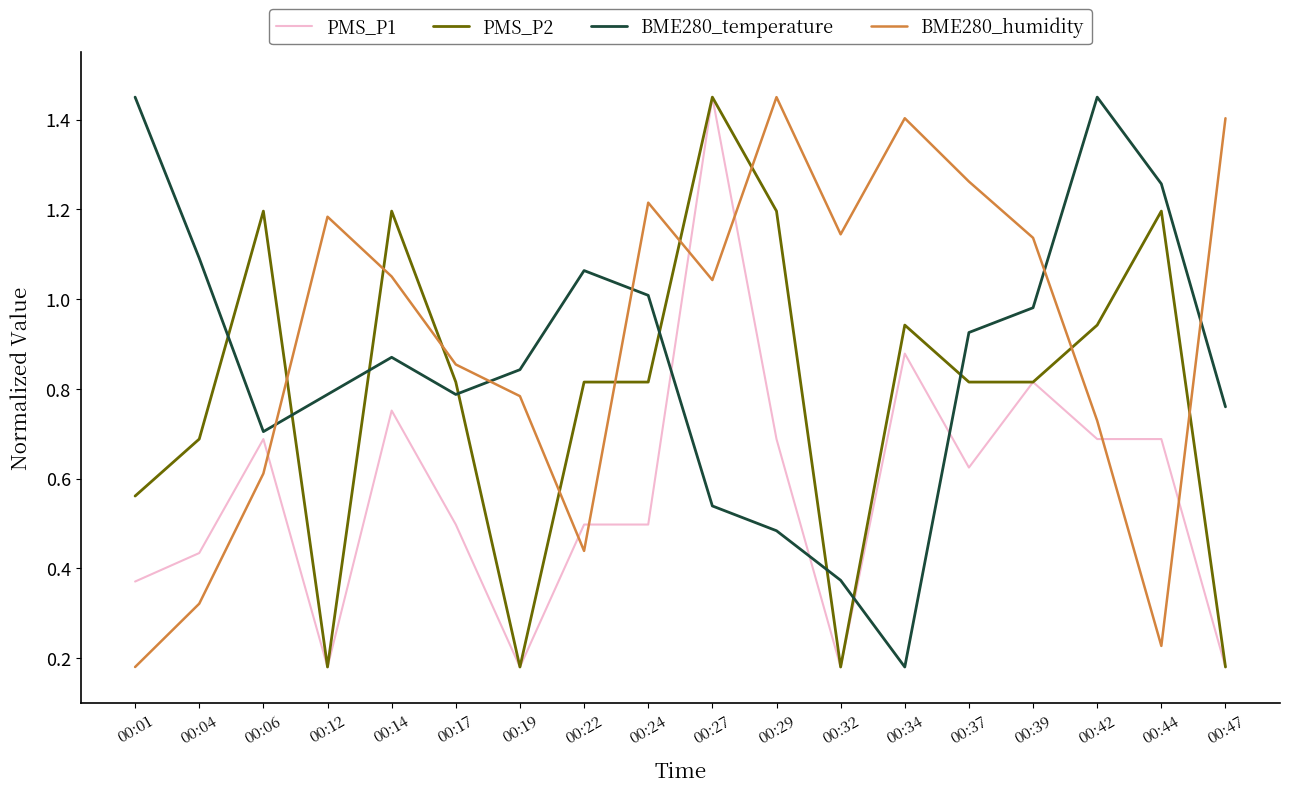

What is the total value across all series at 00:29?

3.8